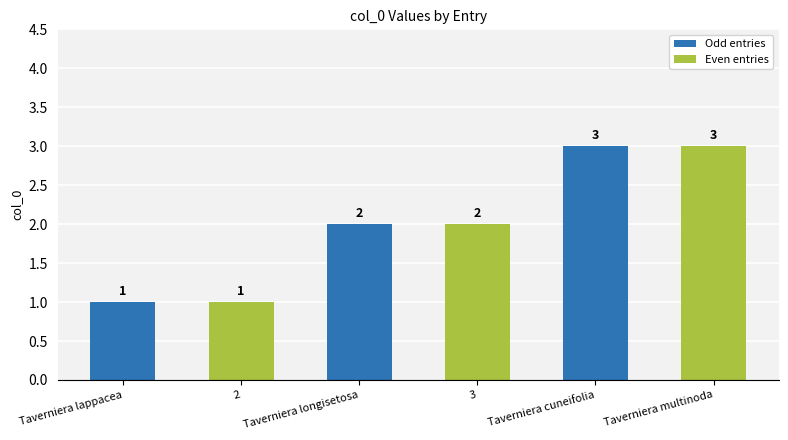

What is the maximum value shown in the chart?

3